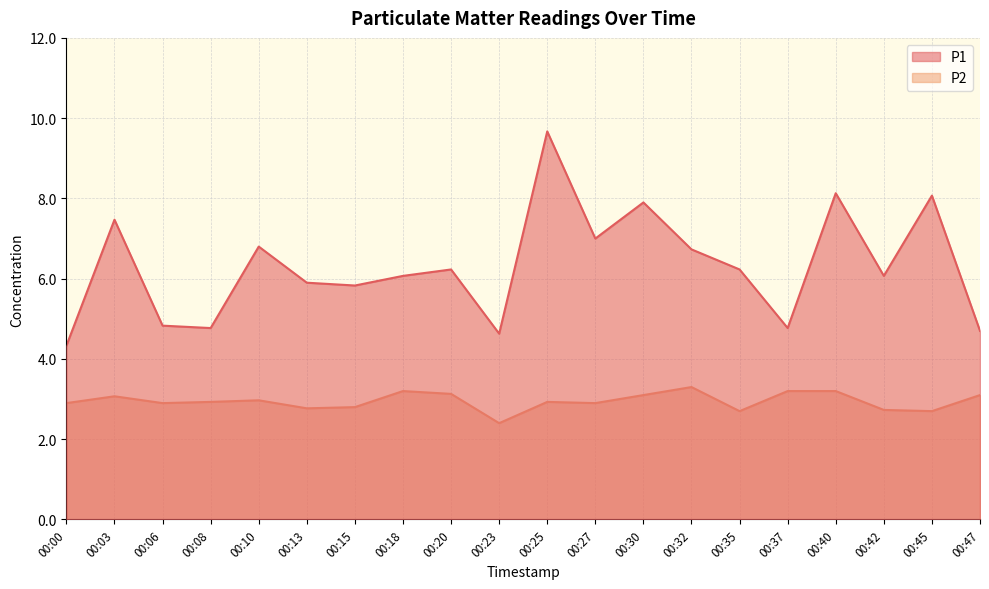

Which series has the widest spread of values?

P1